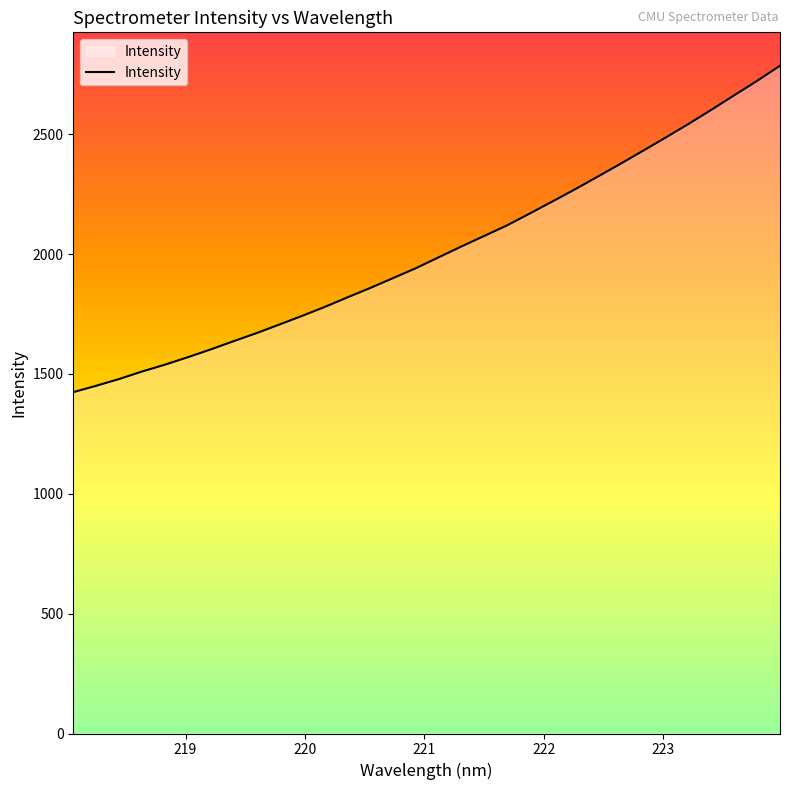

Count the number of categories in the chart.

32